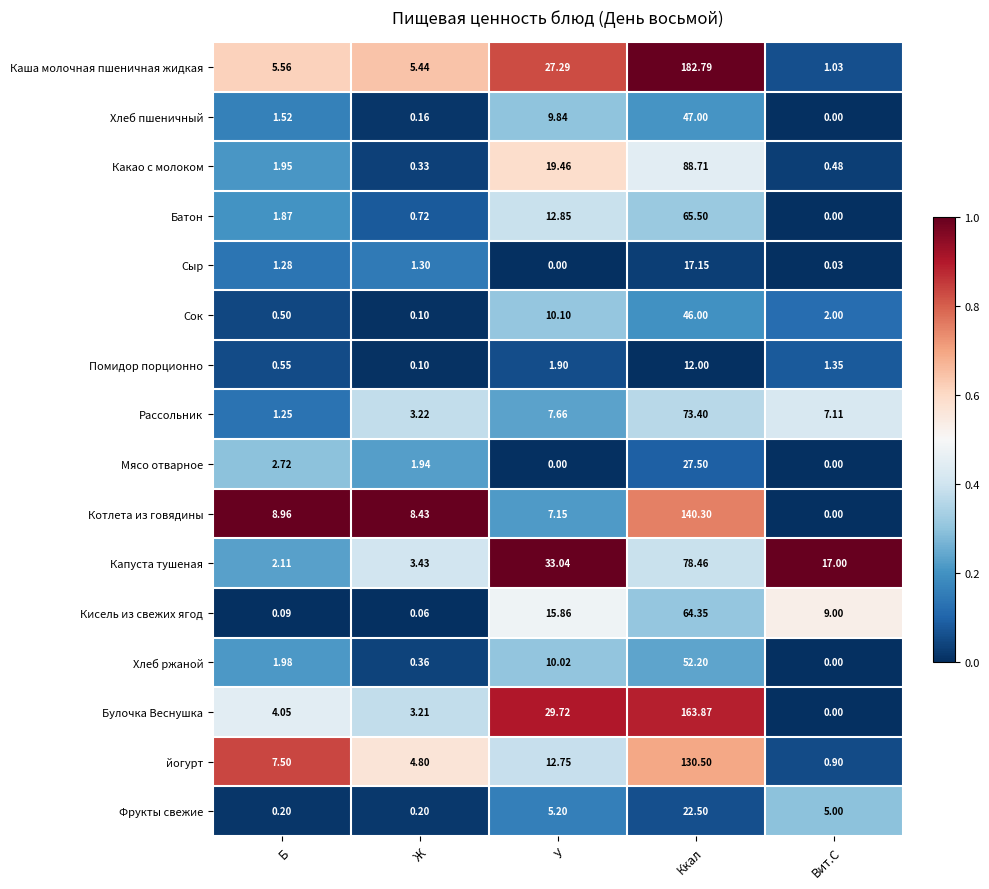

Which series has the largest total across all categories?

Каша молочная пшеничная жидкая